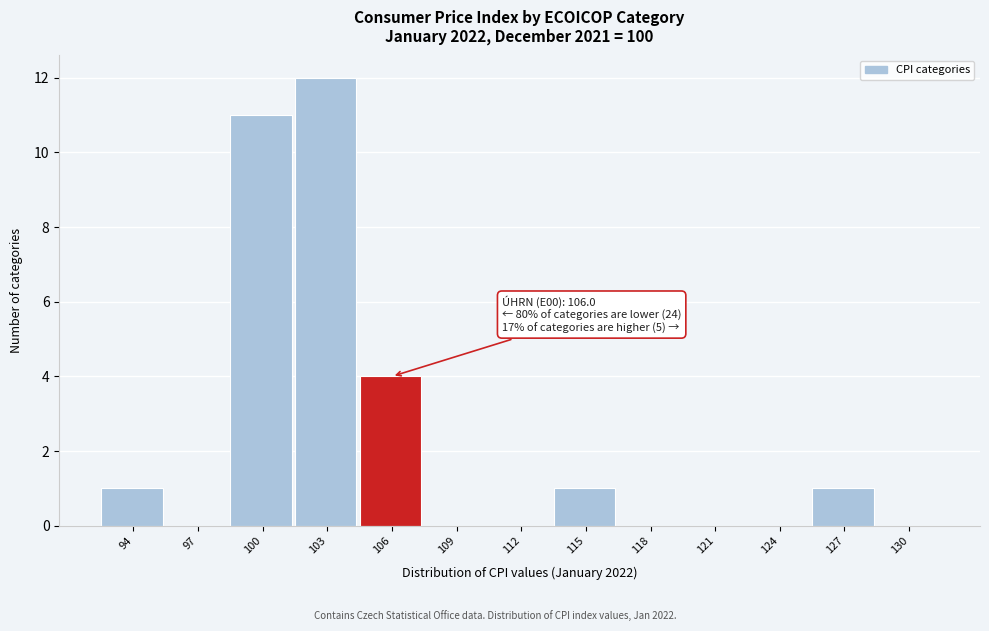

Reading left to right, list all the values displayed in this chart.

94=1	97=0	100=11	103=12	106=4	109=0	112=0	115=1	118=0	121=0	124=0	127=1	130=0